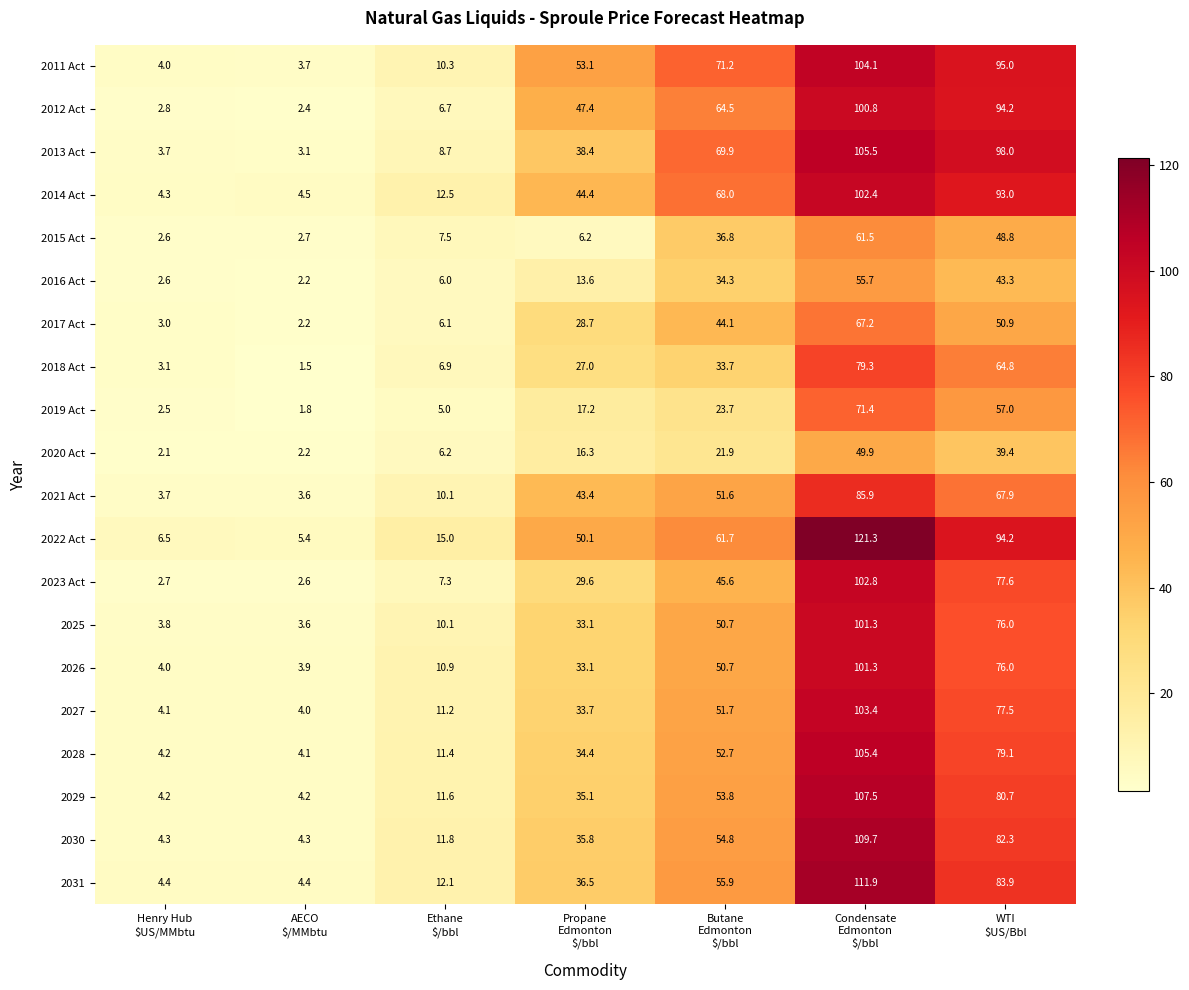

What is the minimum value shown in the chart?

1.5